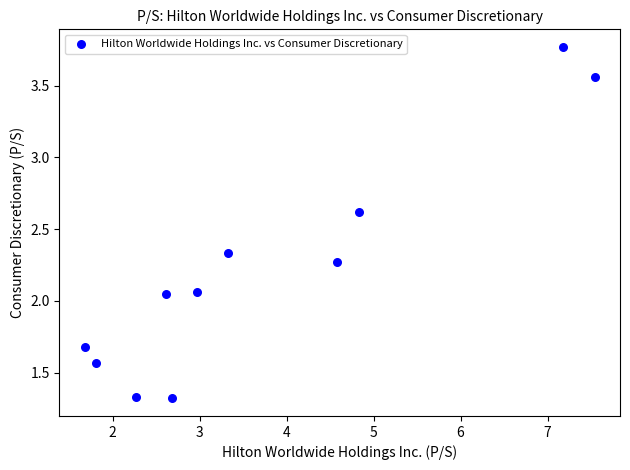

What is the average Y value?

2.2